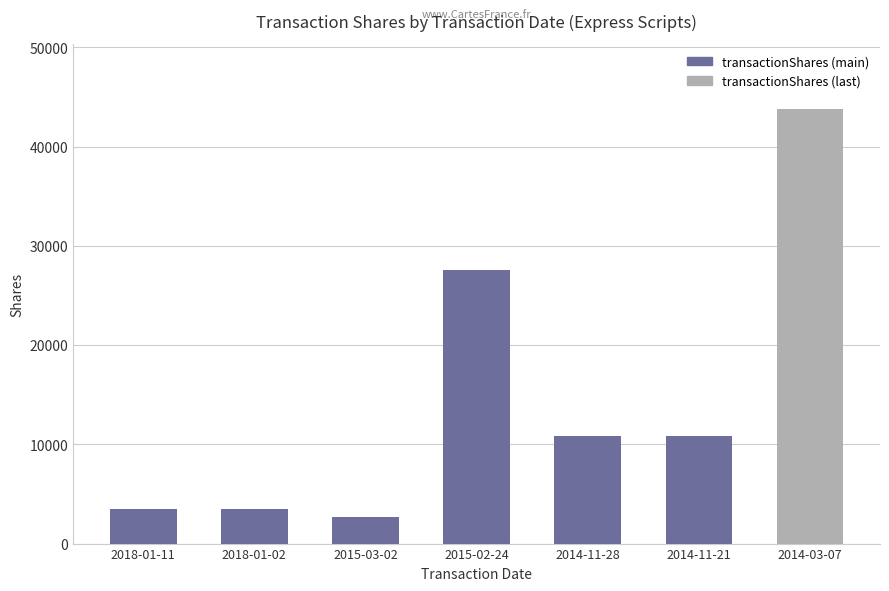

How many bars are there in total?

7